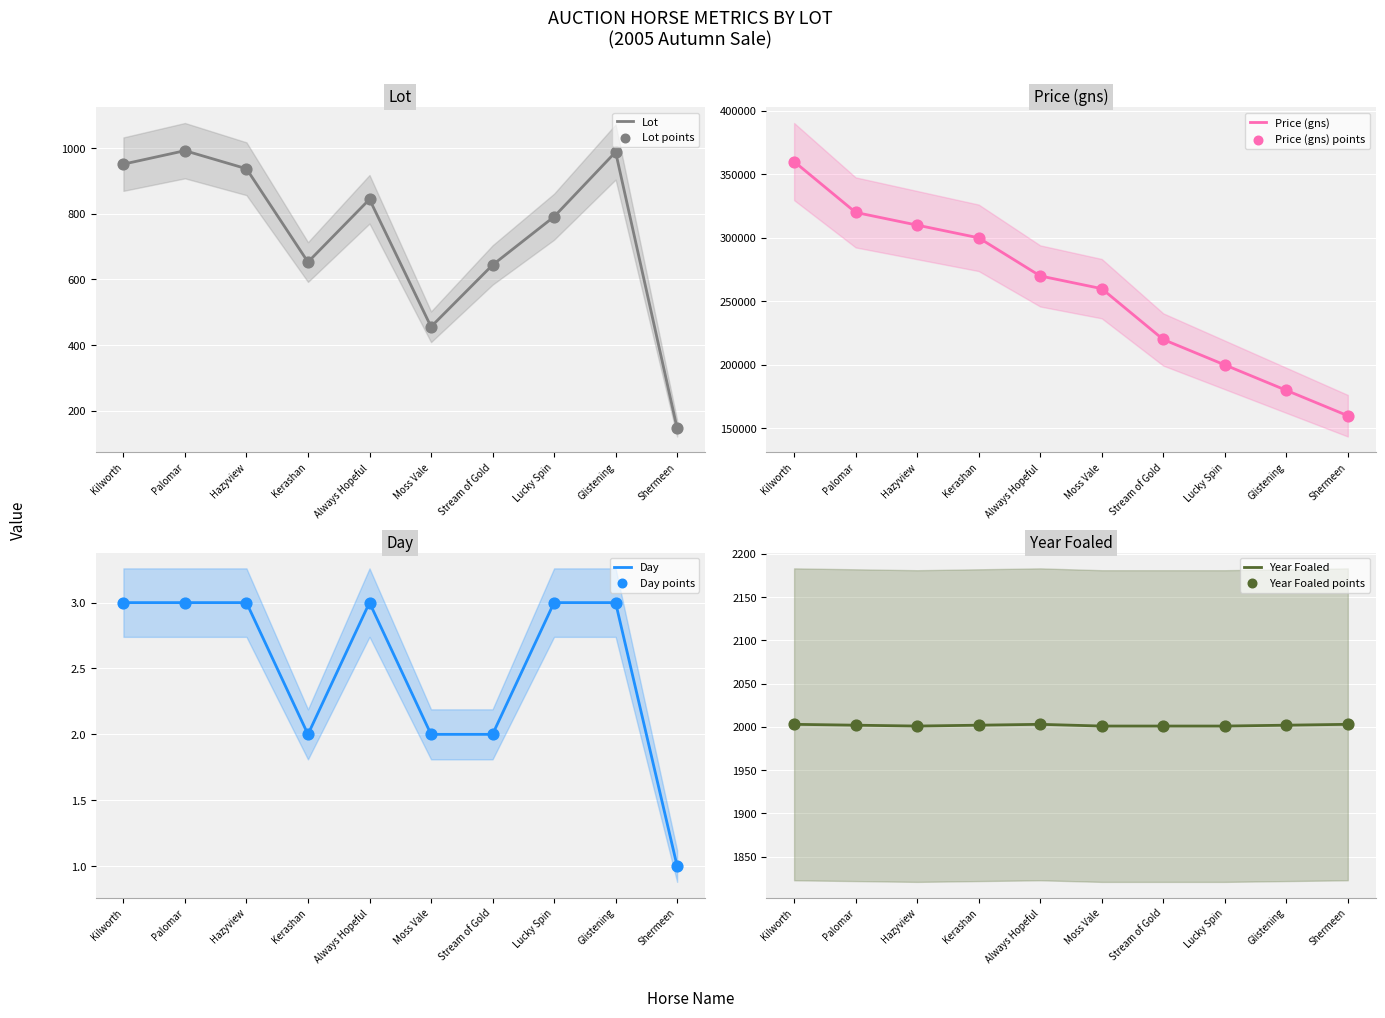

What is the total value across all series at Lucky Spin?

202795